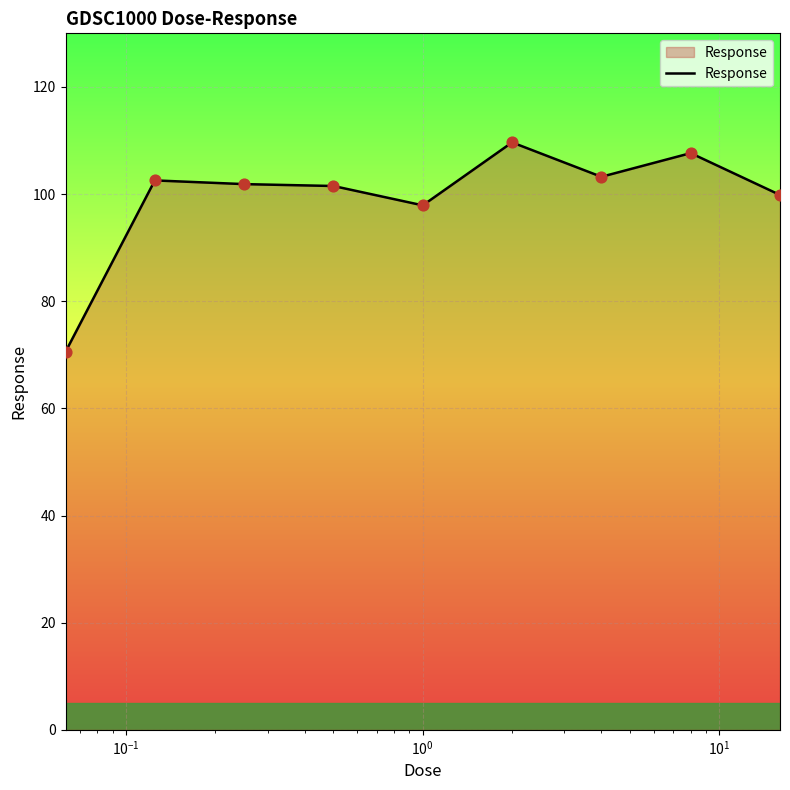

What is the greatest value displayed?

109.6